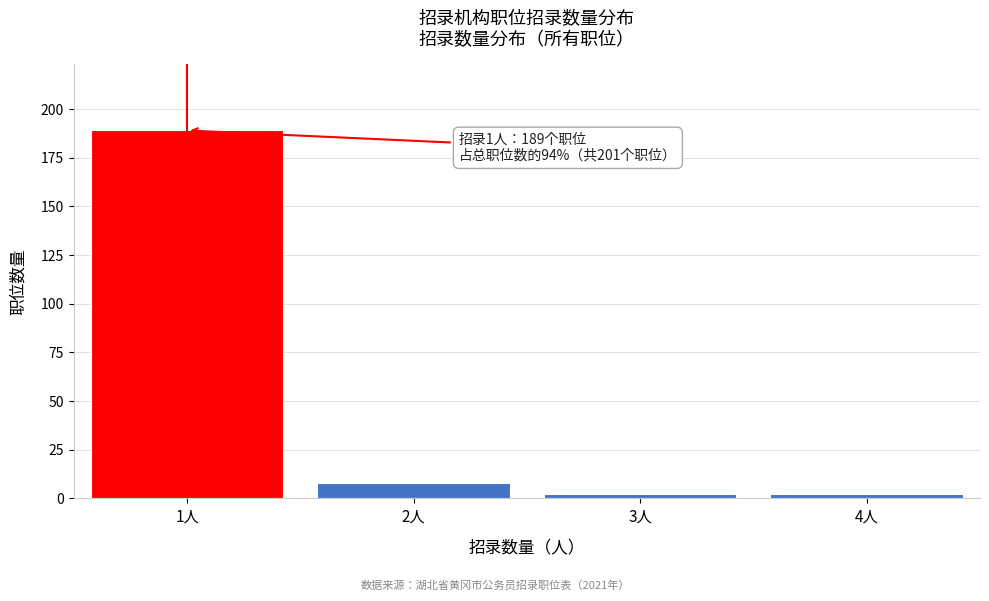

Reading left to right, transcribe all the data shown in this chart.

189	8	2	2